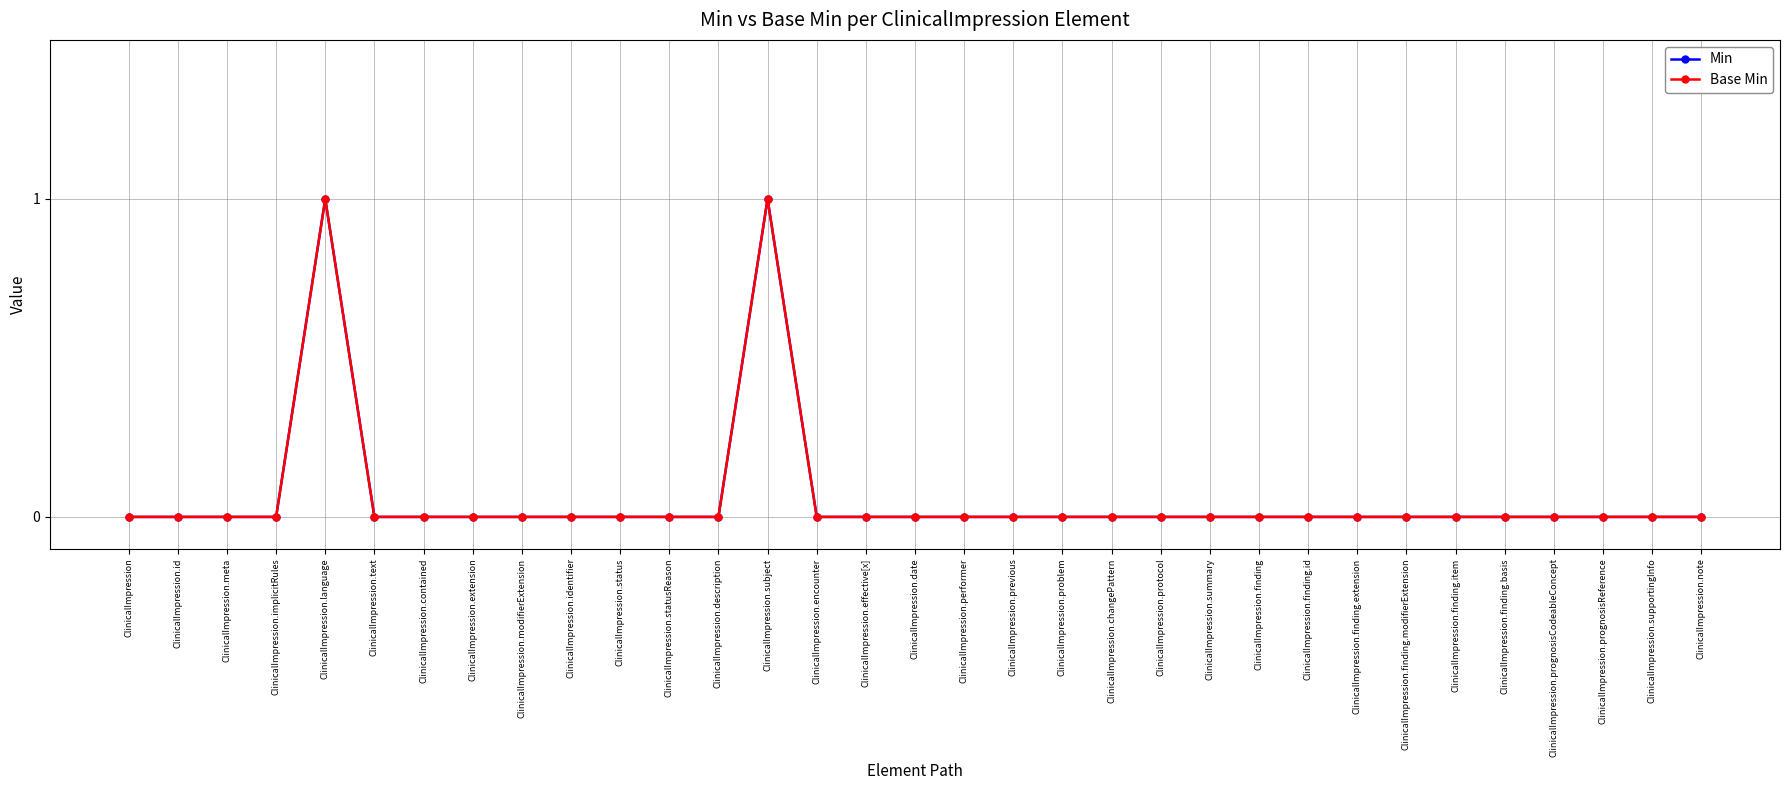

At ClinicalImpression.language, list the series in order from largest to smallest.

Min, Base Min